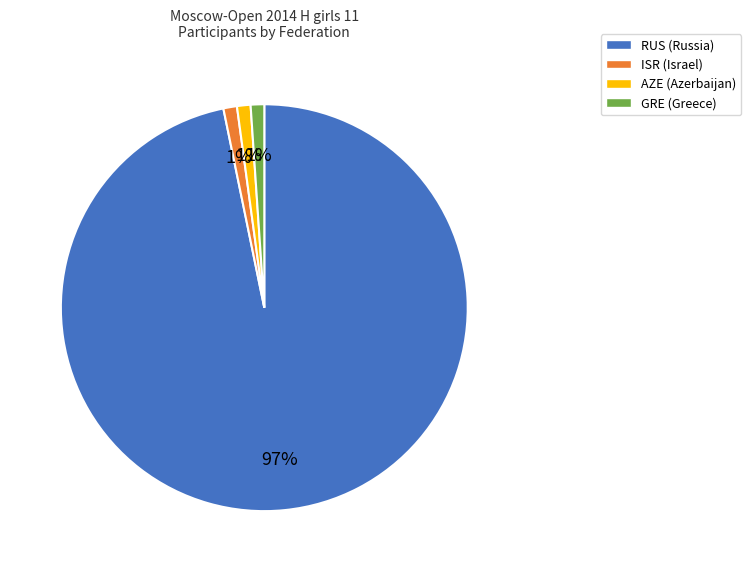

To the nearest percent, what percentage of the pie is RUS?

97%